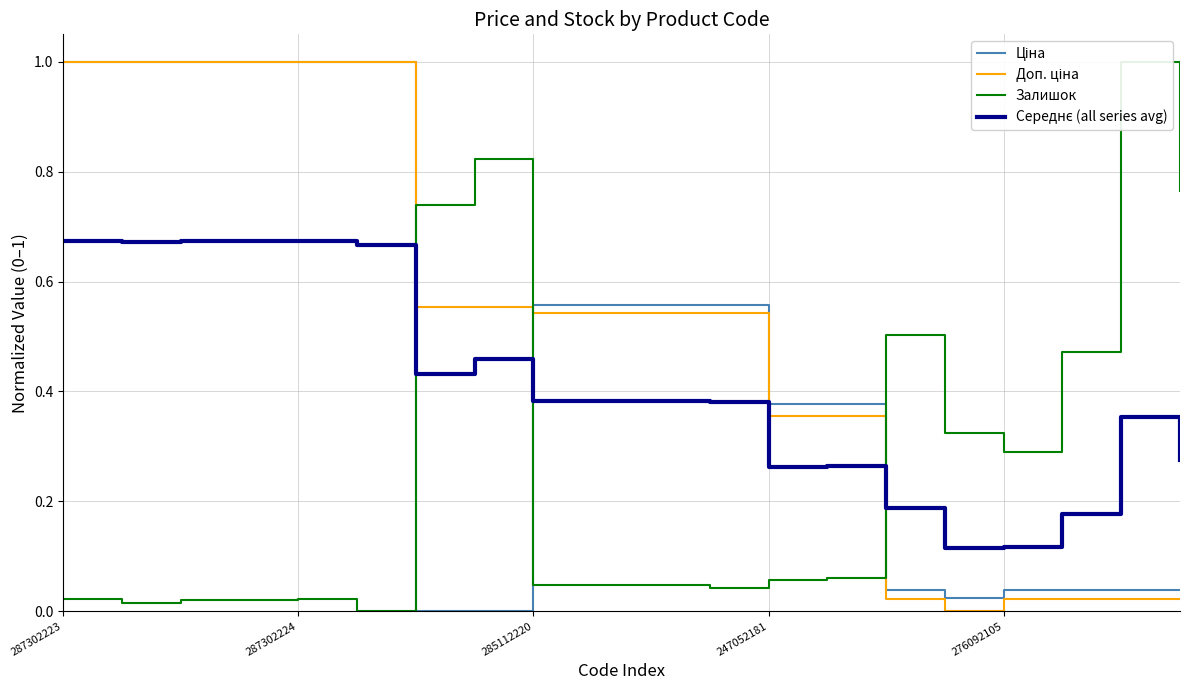

What are all the series names shown in the legend?

Ціна, Доп. ціна, Залишок, Середнє (all series avg)